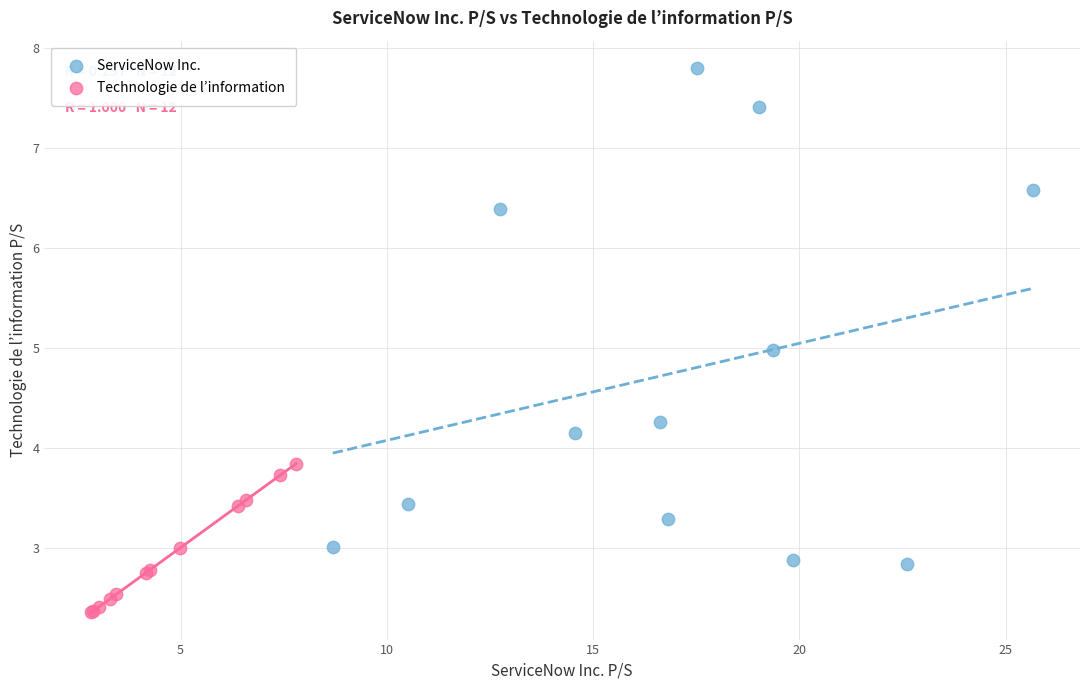

Which series has the largest Y range (max minus min)?

ServiceNow Inc.